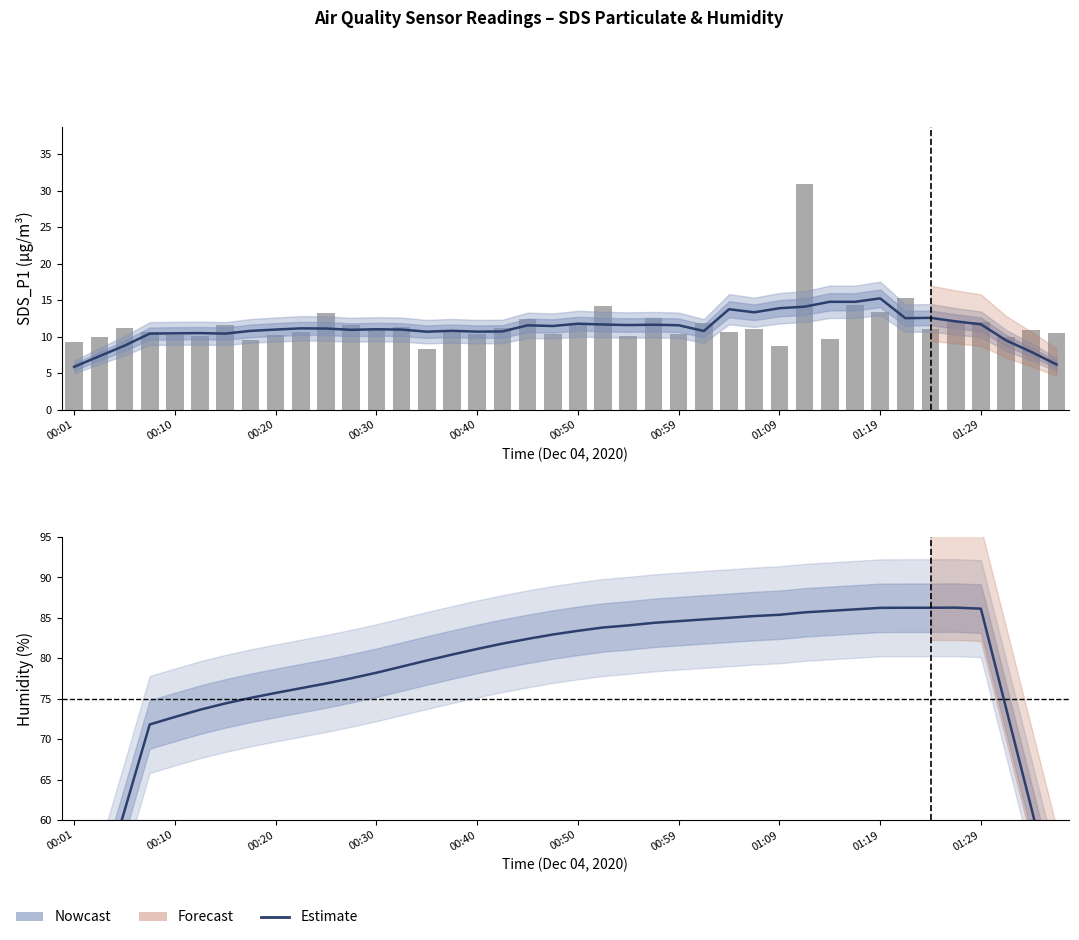

What is the sum of the SDS_P1 values at 00:01 and 00:30?

20.5